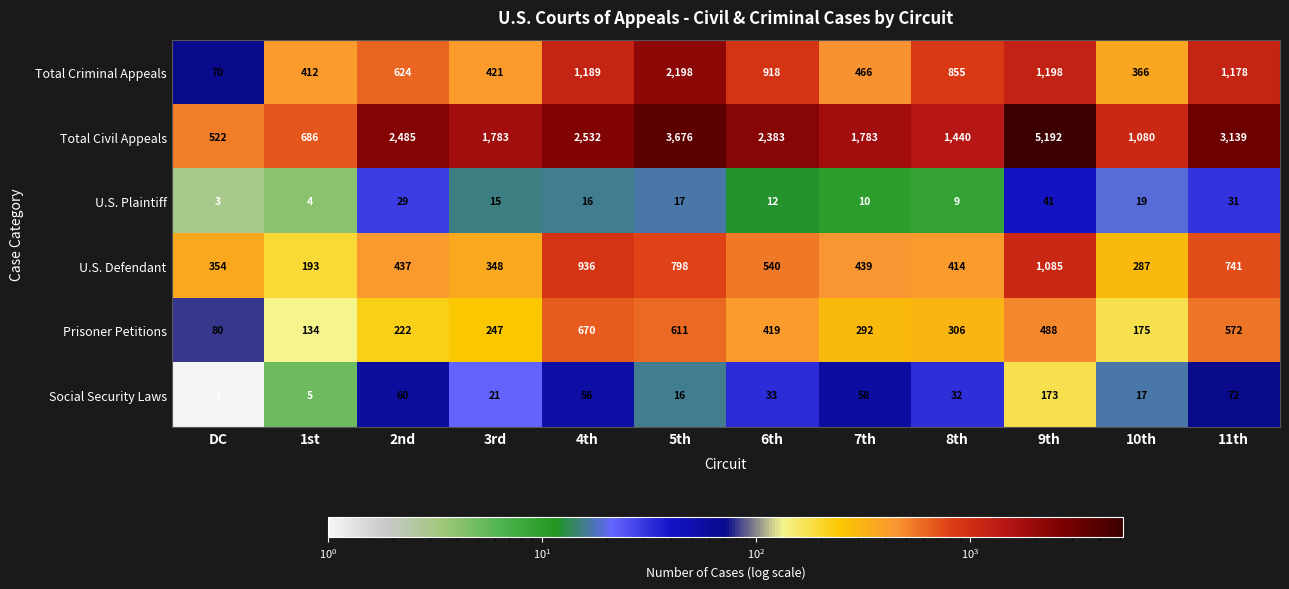

Between 3rd and 7th, which series saw the biggest shift?

U.S. Defendant